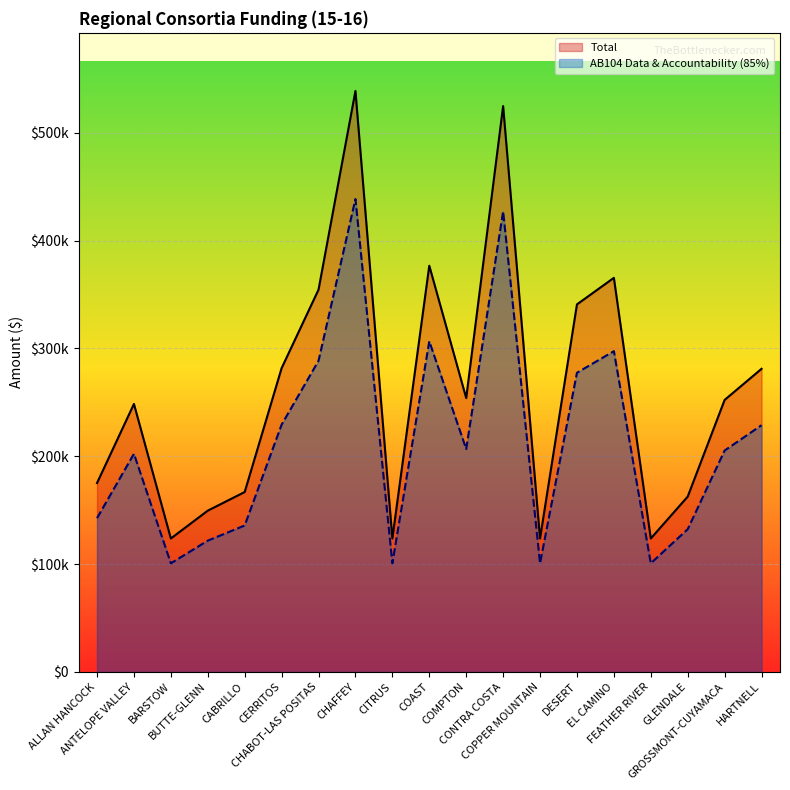

What is the sum of all Total values?

4966822